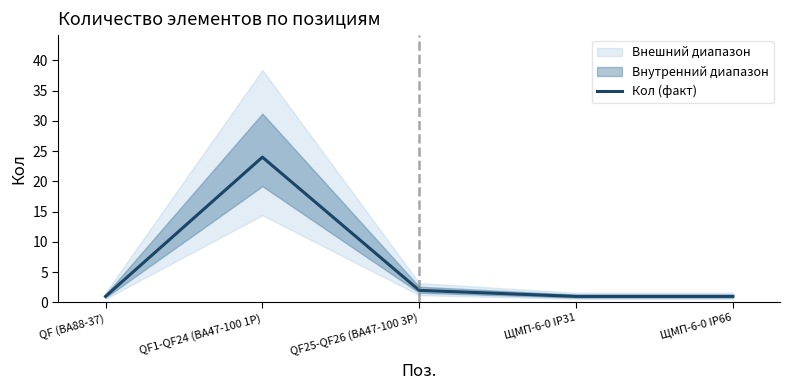

Between ЩМП-6-0 IP66 and QF (ВА88-37), which is larger?

ЩМП-6-0 IP66